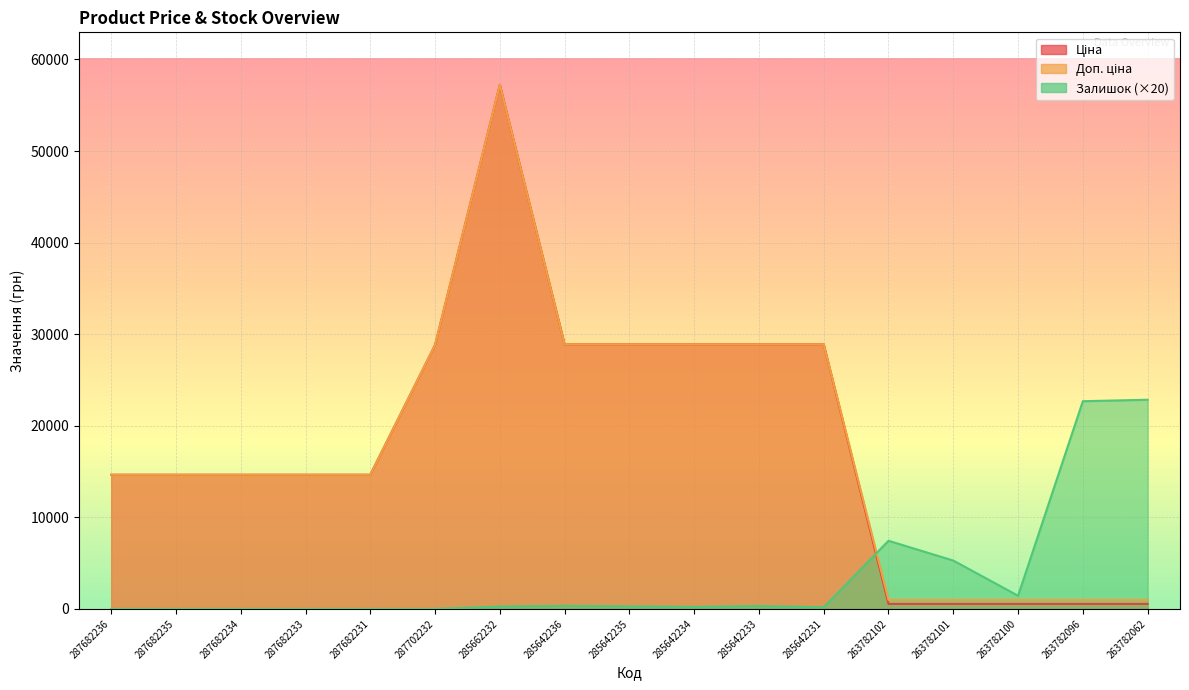

At 285642235, list the series in order from smallest to largest.

Залишок, Ціна, Доп. ціна